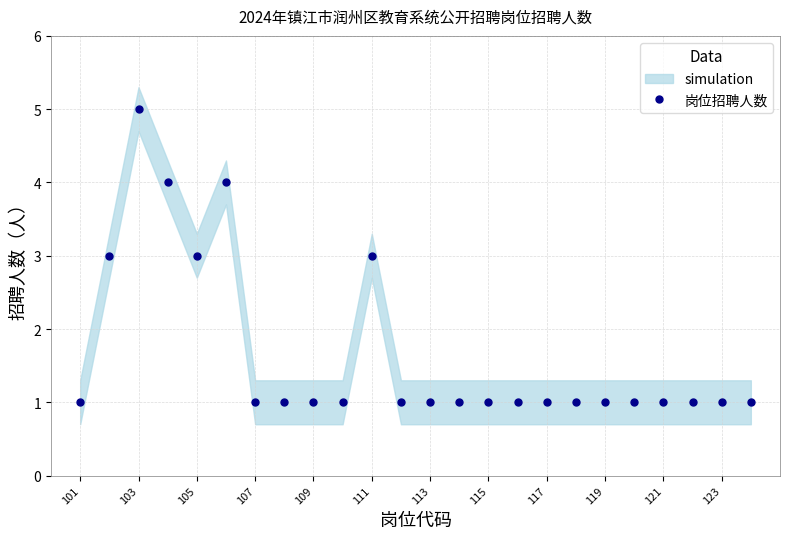

Reading left to right, transcribe all the data shown in this chart.

1	3	5	4	3	4	1	1	1	1	3	1	1	1	1	1	1	1	1	1	1	1	1	1